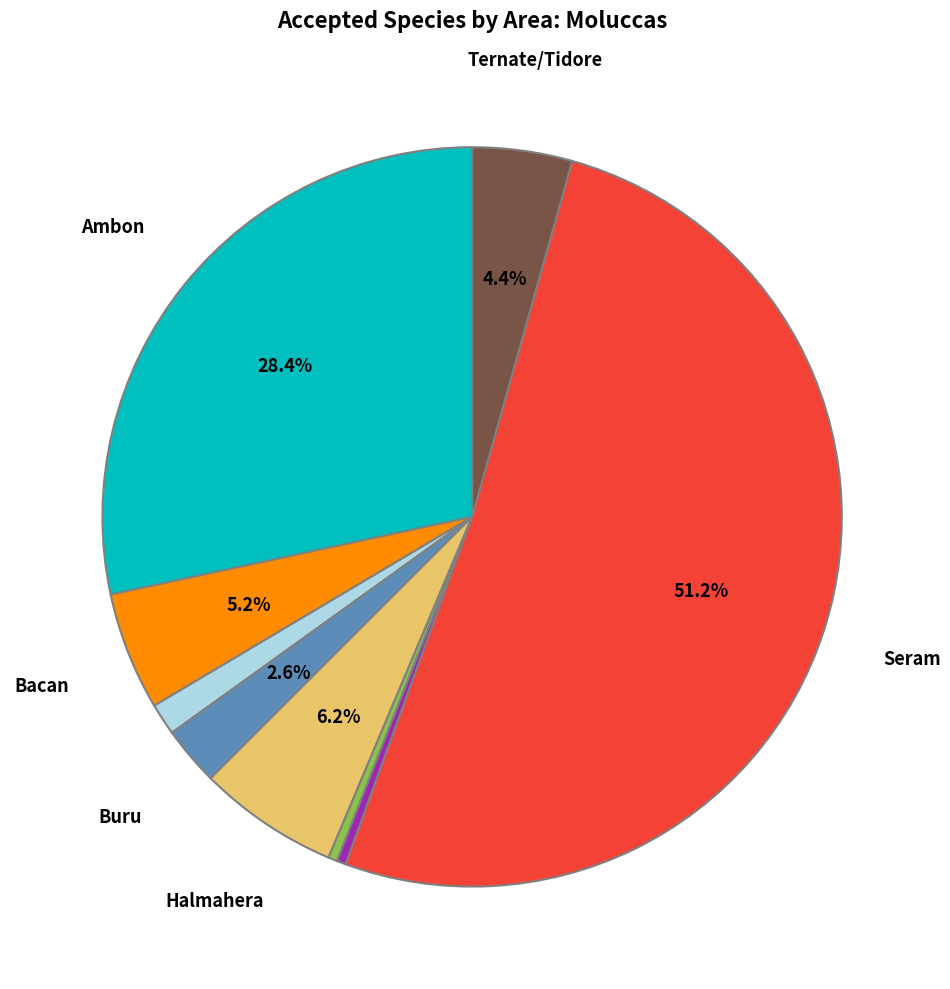

Is there a majority slice in this chart?

Yes